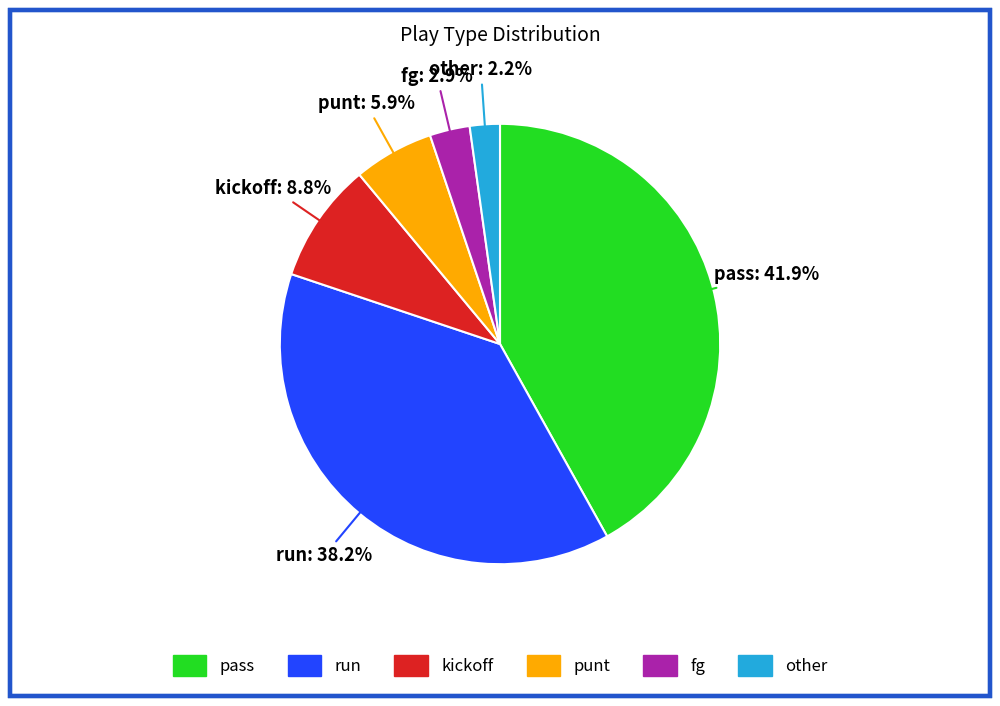

Is there a majority slice in this chart?

No